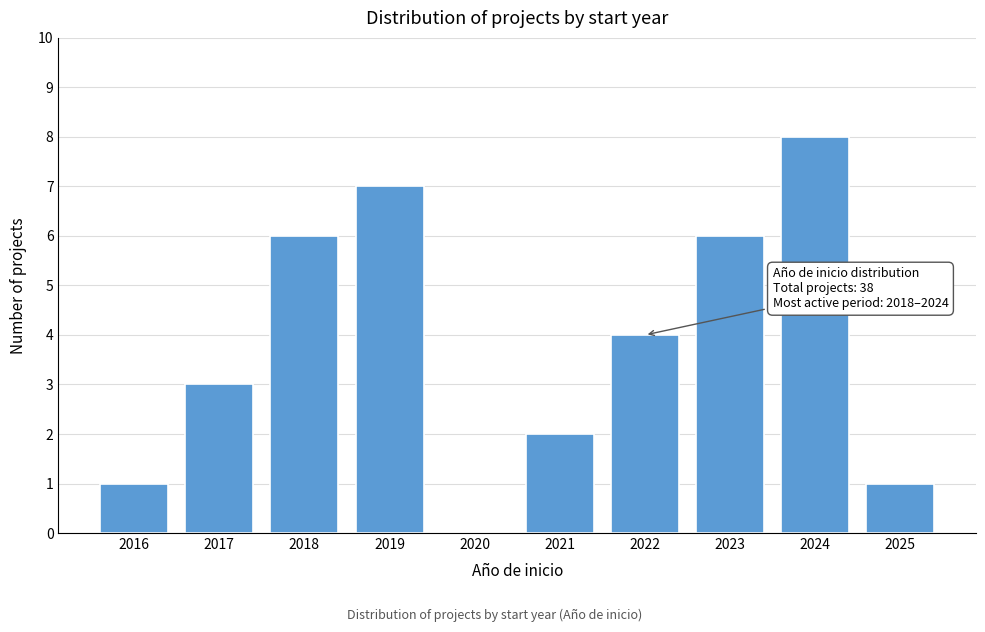

Reading left to right, list all the values displayed in this chart.

2016=1	2017=3	2018=6	2019=7	2020=0	2021=2	2022=4	2023=6	2024=8	2025=1